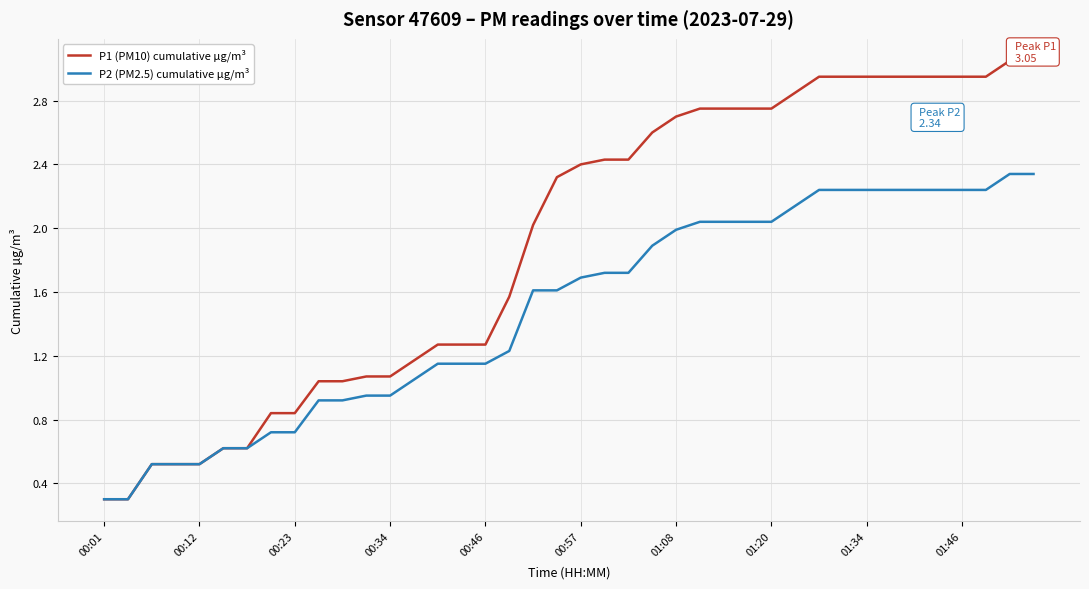

What is the minimum value shown in the chart?

0.3